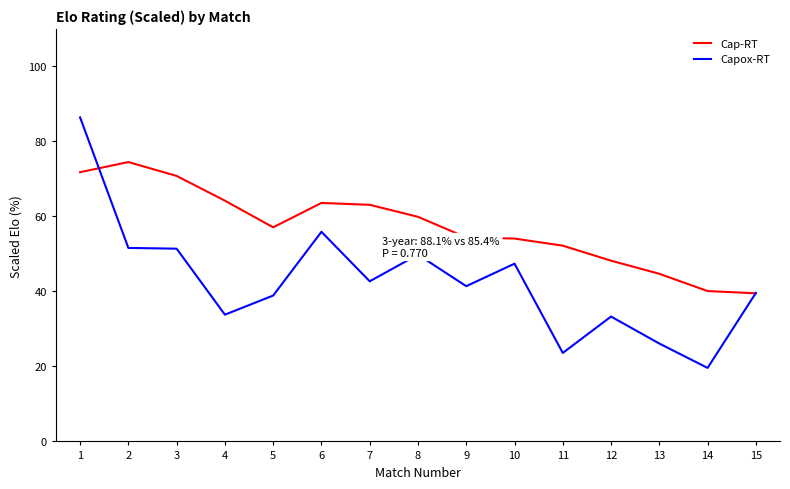

Which category has the highest value in the Cap-RT series?

2